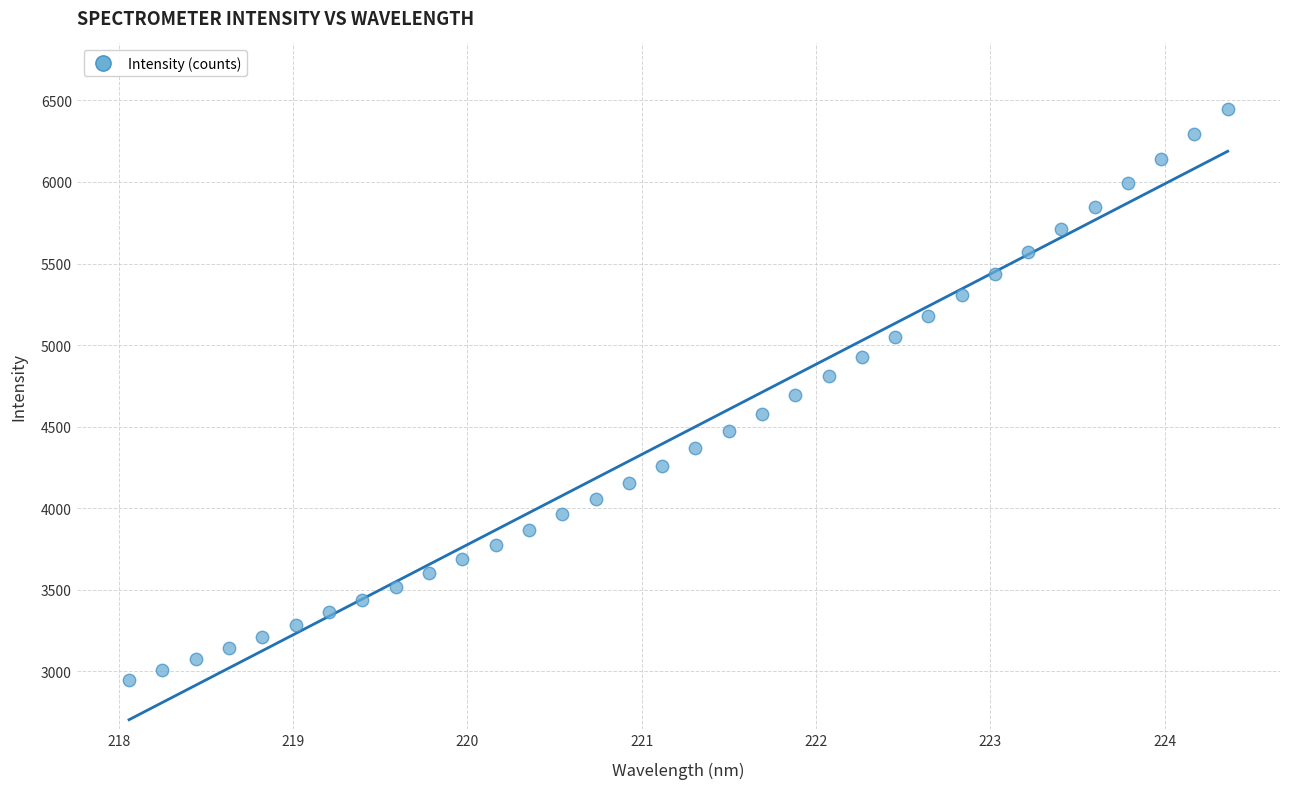

What is the range of X values (max minus min)?

6.3